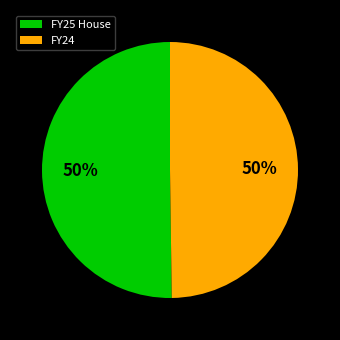

Do FY24 and FY25 House together represent more than half of the pie?

Yes